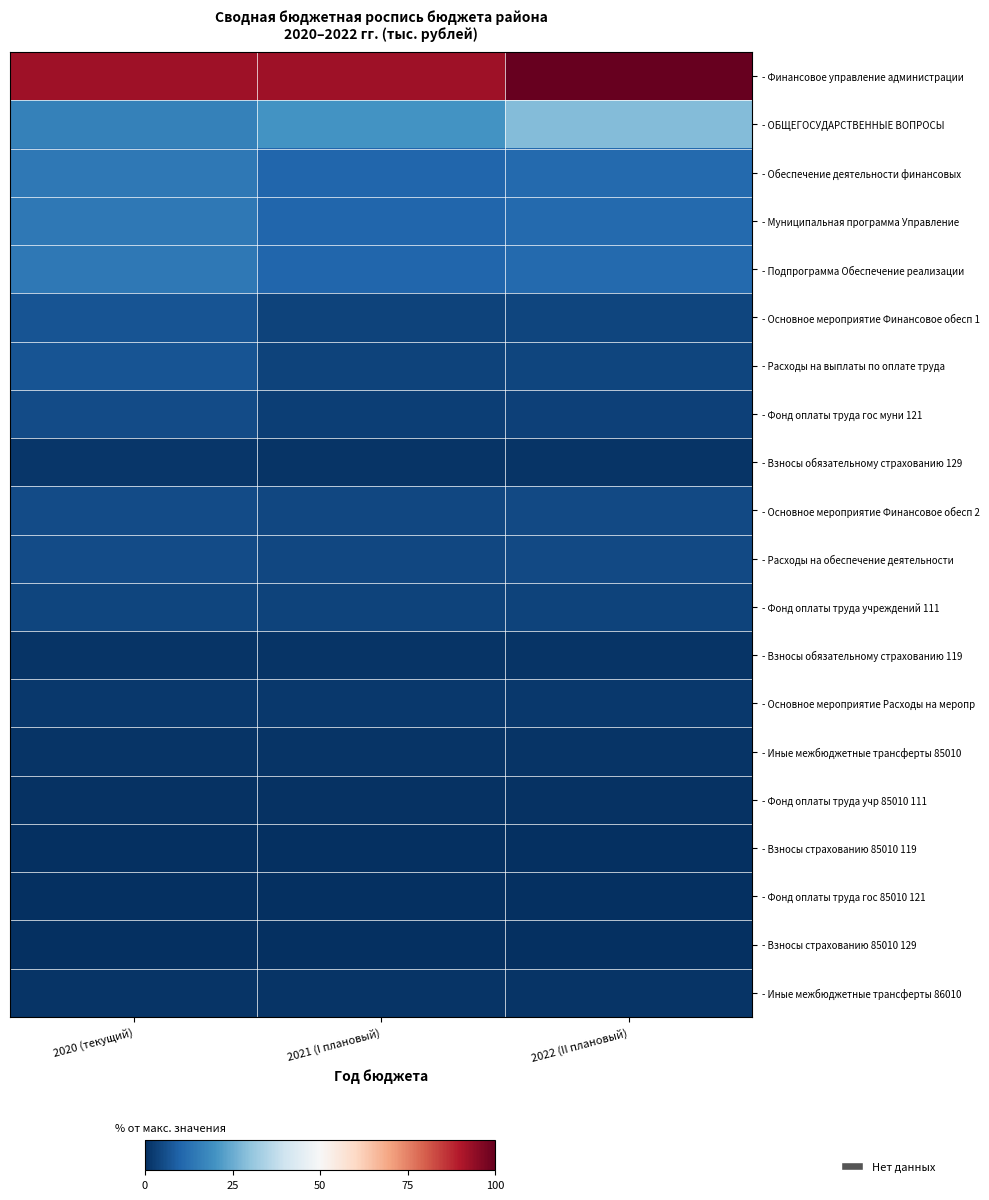

What is the total value across all series at 2022 (II плановый)?

193.4